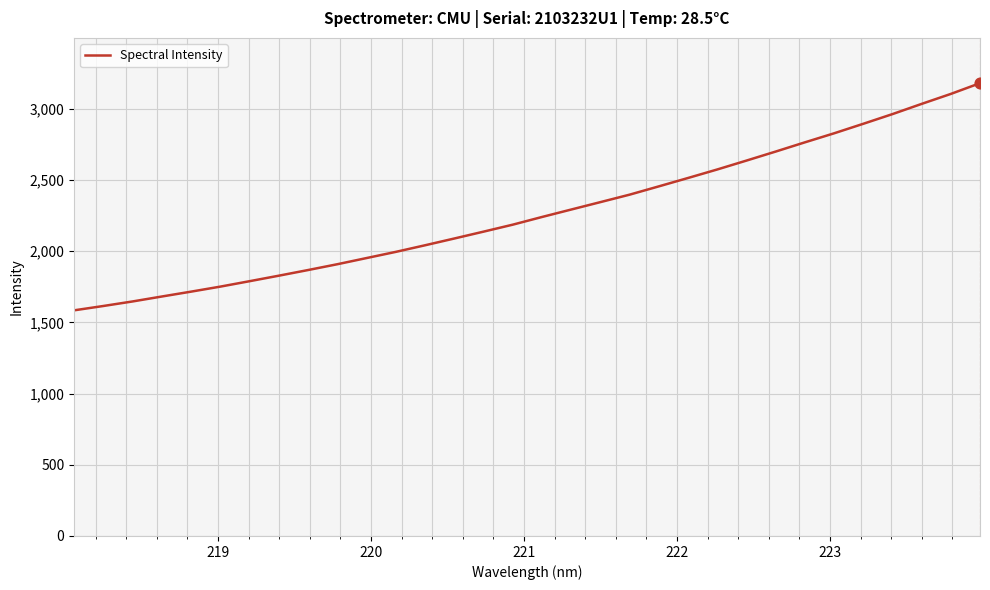

What is the maximum value shown in the chart?

3180.0